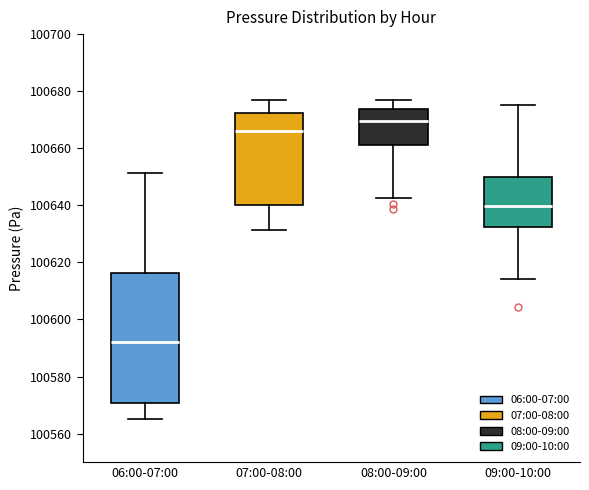

Which box is the tallest, from its lower edge to its upper edge?

06:00-07:00